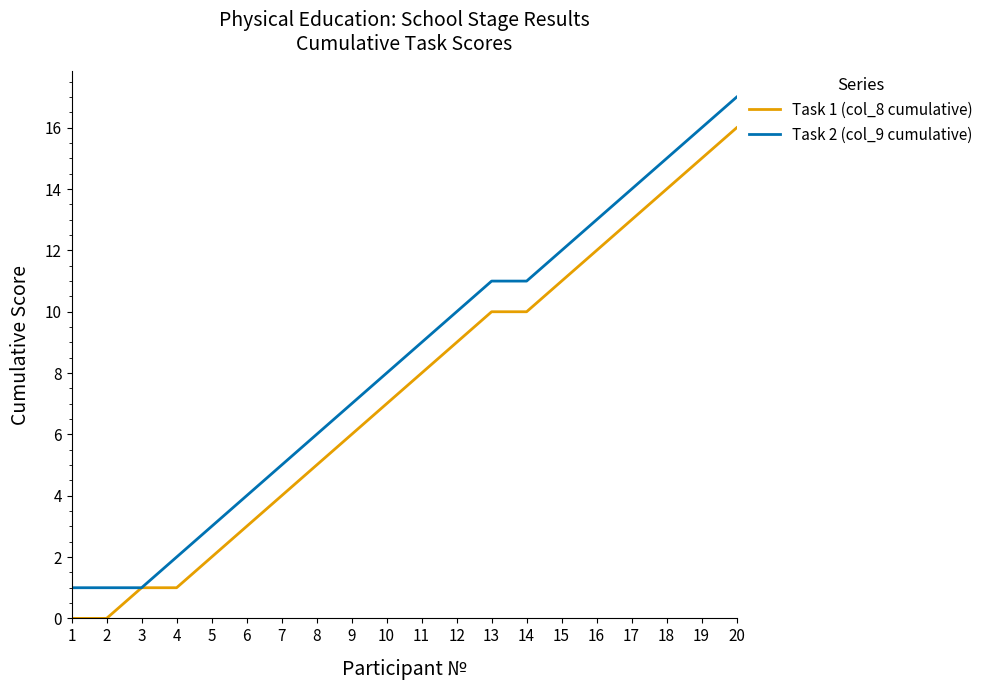

List the series in order of their overall mean, lowest first.

Task 1 (col_8 cumulative), Task 2 (col_9 cumulative)